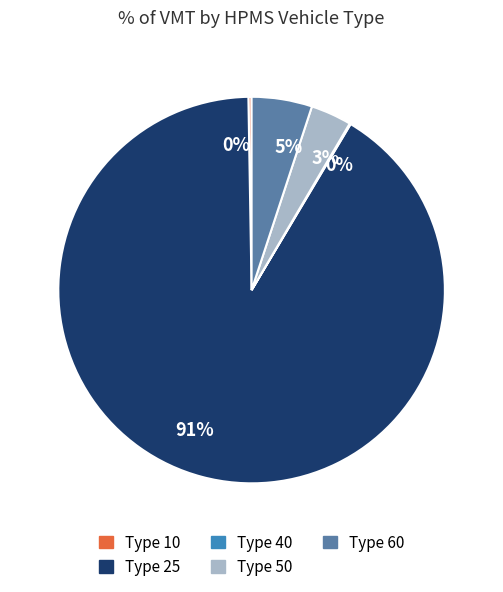

Is there any slice that represents more than half of the pie?

Yes